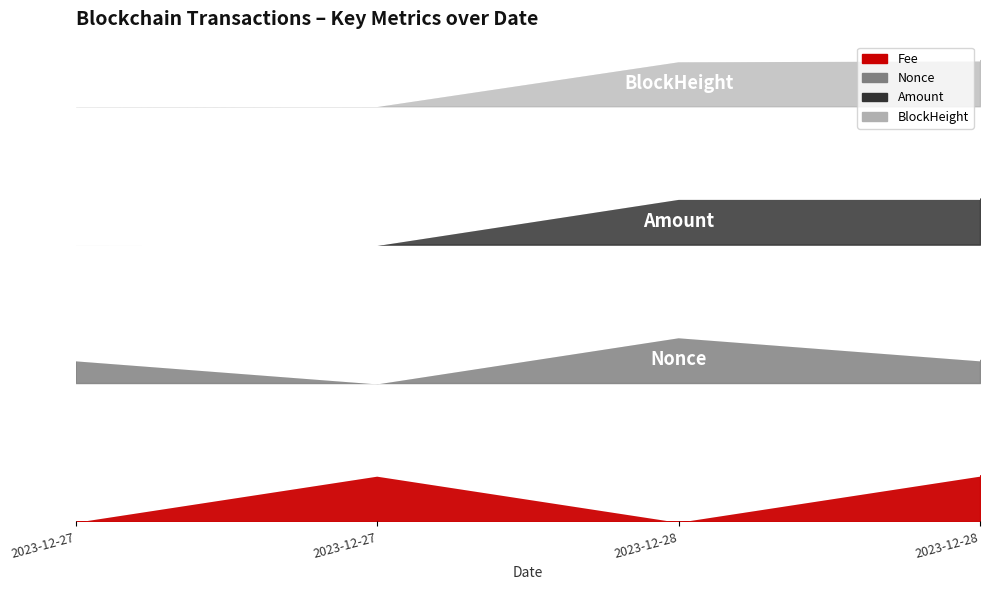

At which label is Amount closest to 3?

2023-12-27